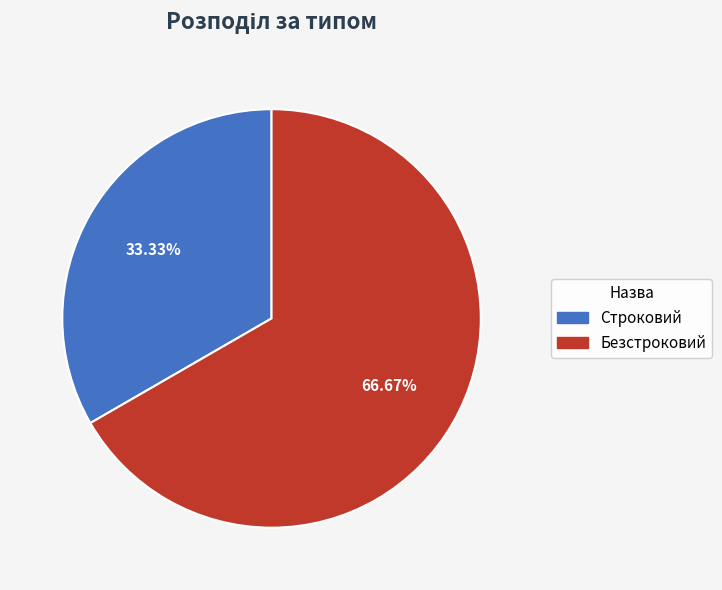

Which slice represents more than half of the pie?

Безстроковий